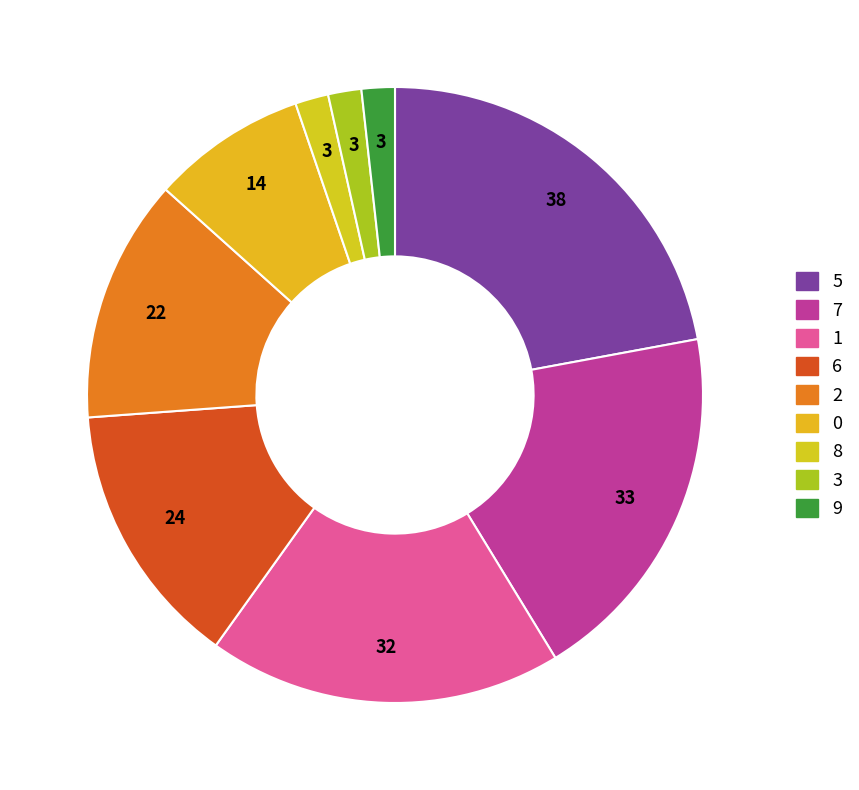

How many segments does this pie chart have?

9